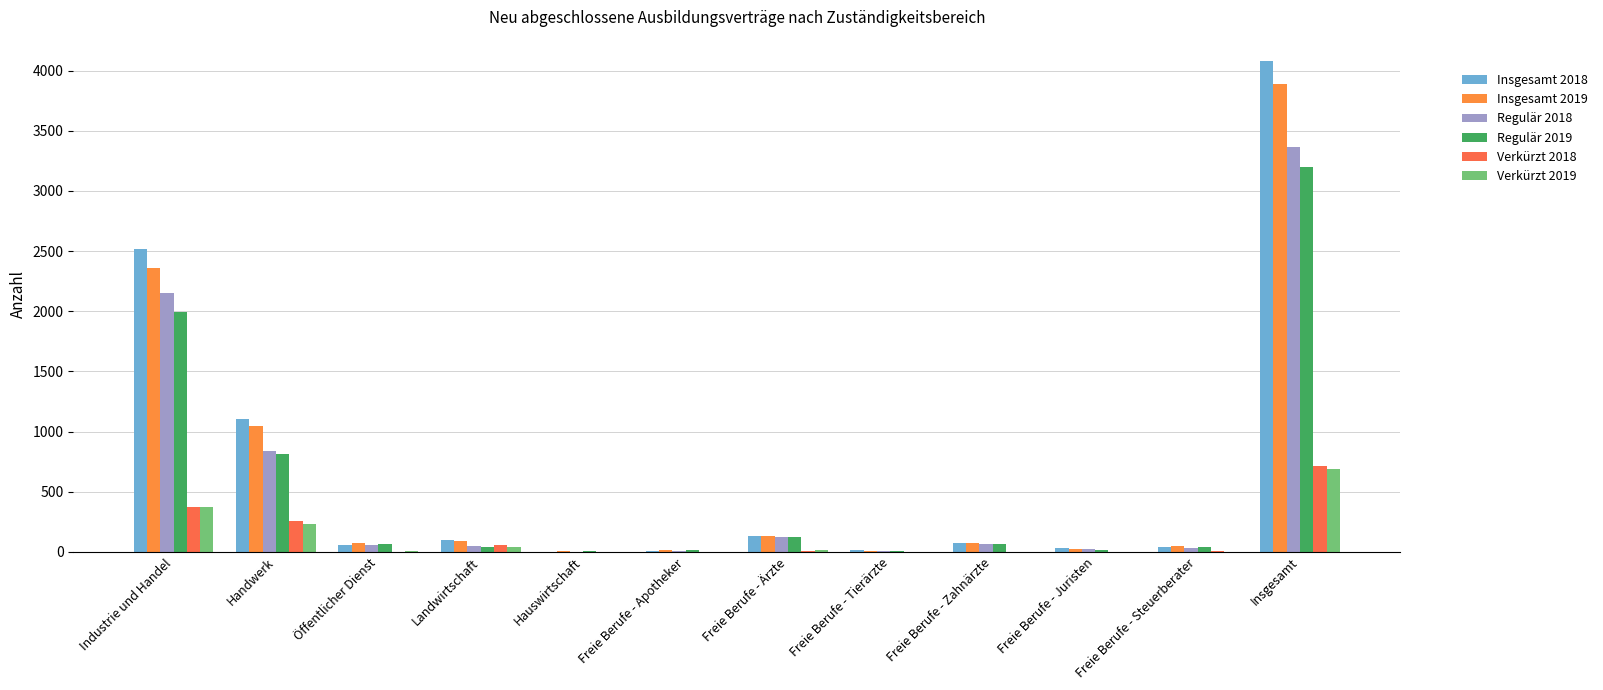

How many groups of bars are there?

12